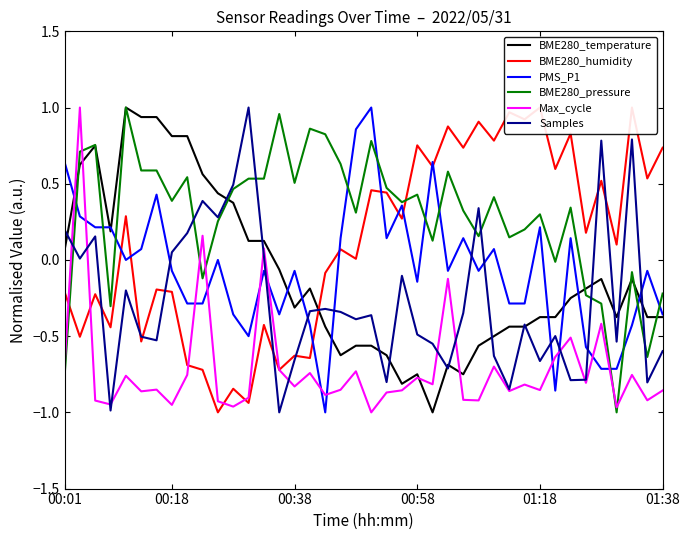

Which series has the largest total across all categories?

BME280_pressure